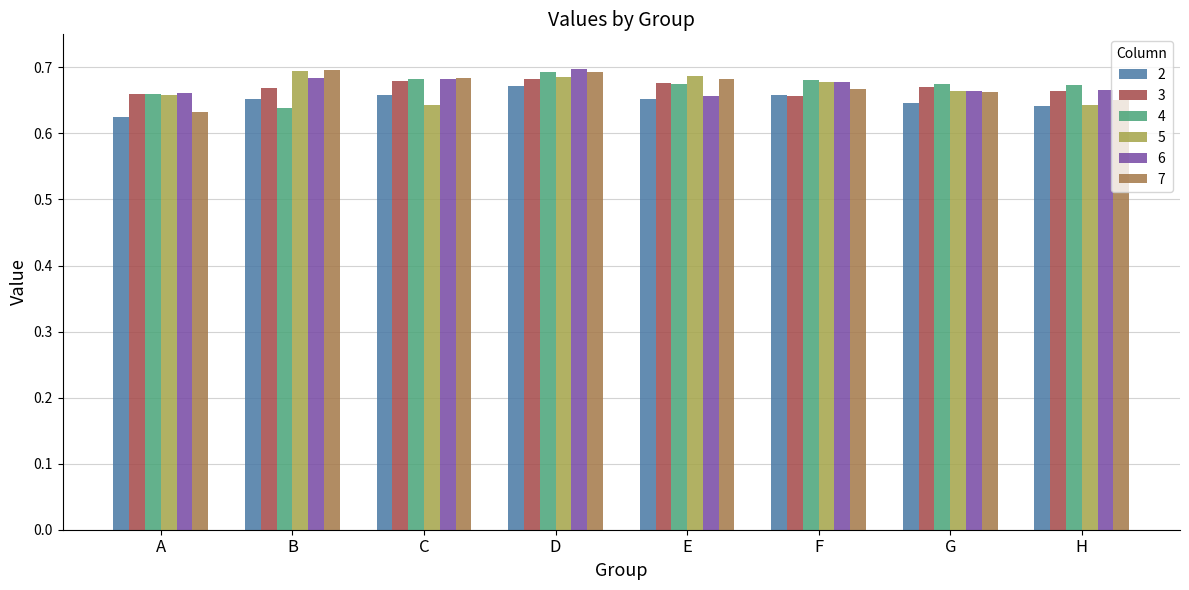

How many 6 values are between 0 and 1?

8